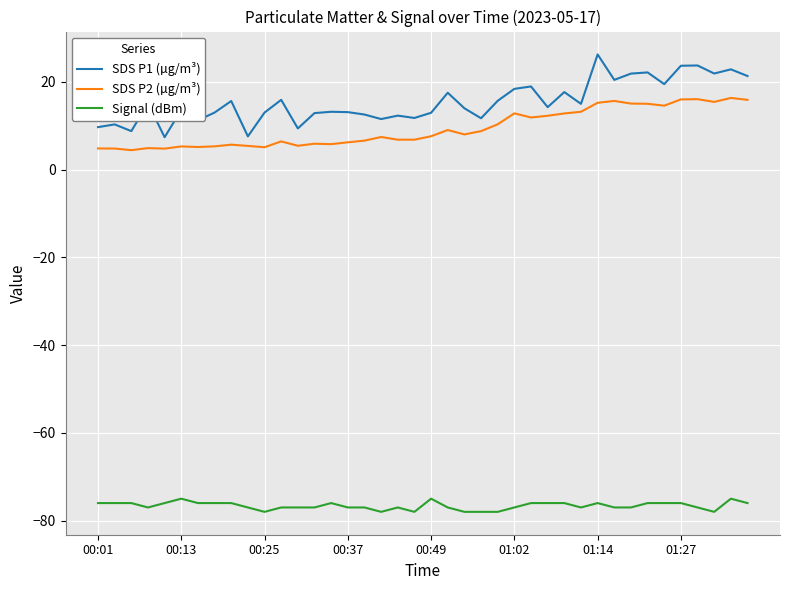

Which series has the largest range (max minus min)?

SDS P1 (µg/m³)